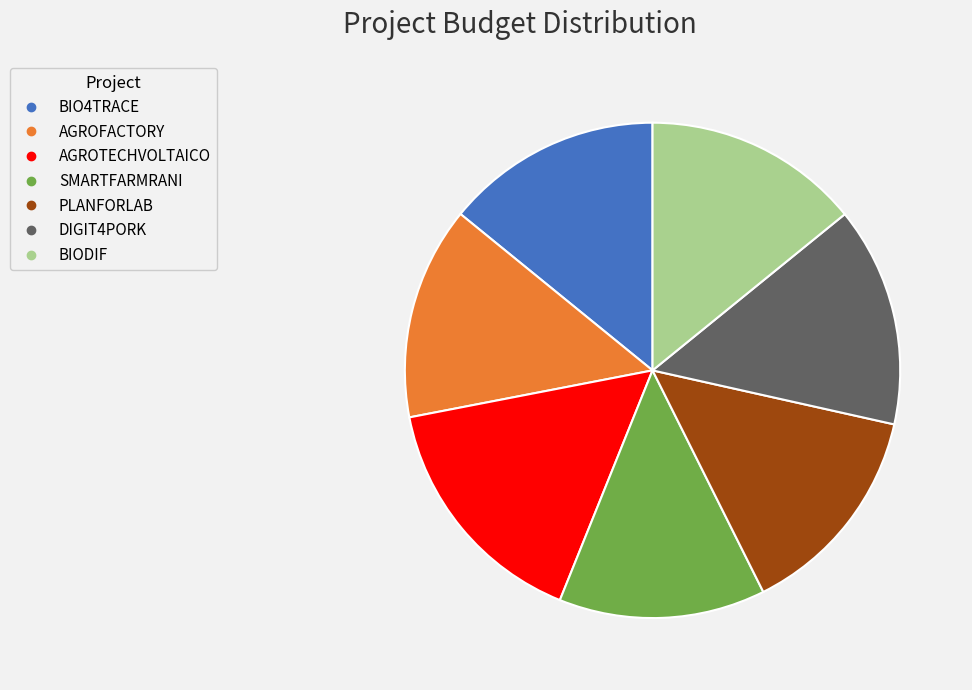

Which slice is the largest?

AGROTECHVOLTAICO